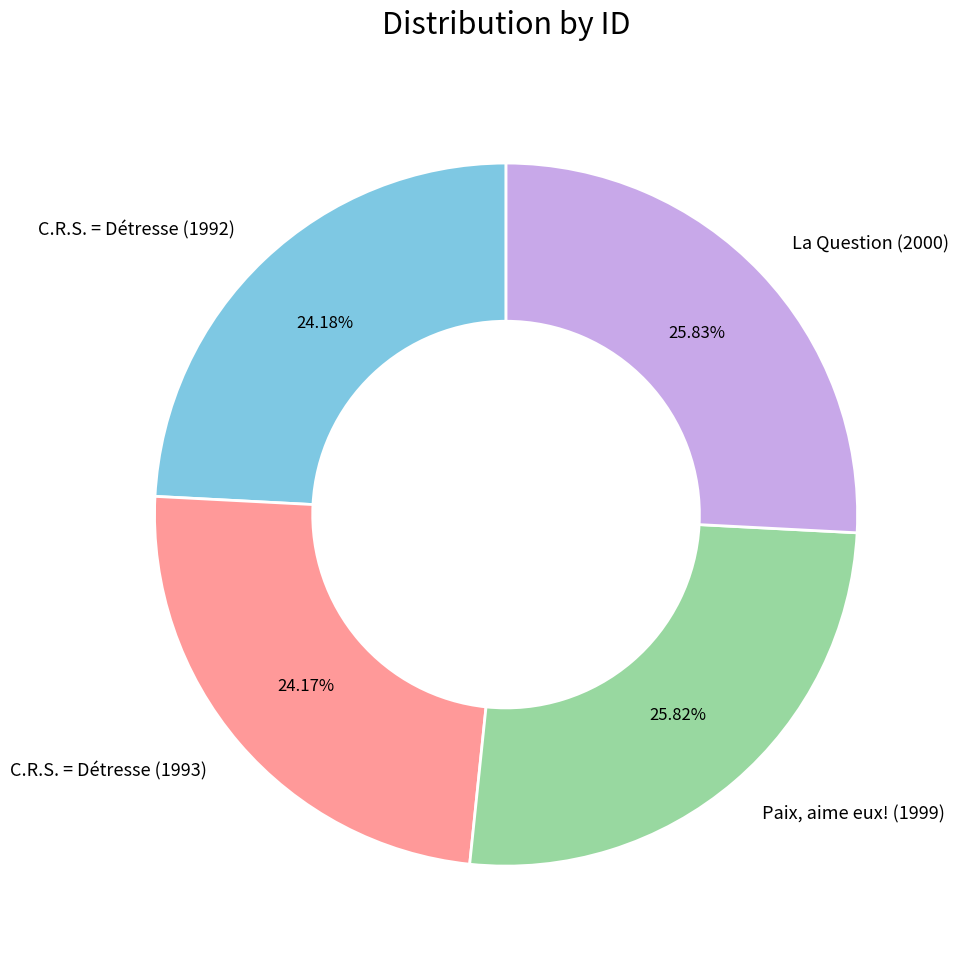

What is the ratio of the value at C.R.S. = Détresse (1993) to the value at C.R.S. = Détresse (1992)?

1.0